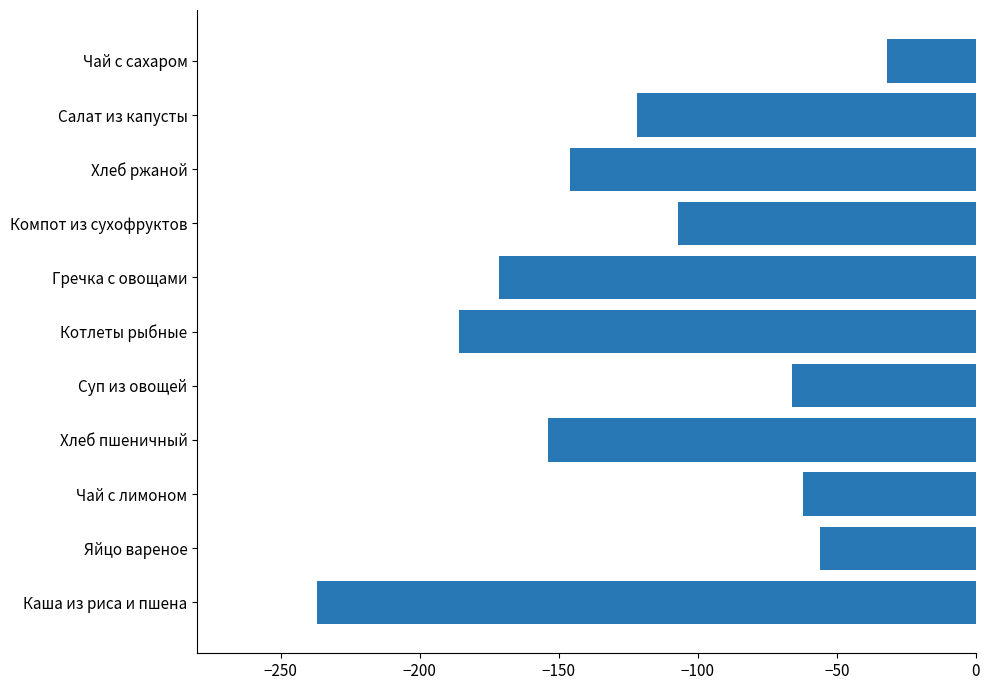

Reading bottom to top, extract all data points from this chart.

Каша из риса и пшена=-237.0	Яйцо вареное=-56.0	Чай с лимоном=-62.0	Хлеб пшеничный=-154.0	Суп из овощей=-66.0	Котлеты рыбные=-186.0	Гречка с овощами=-171.6	Компот из сухофруктов=-107.0	Хлеб ржаной=-146.0	Салат из капусты=-122.0	Чай с сахаром=-32.0